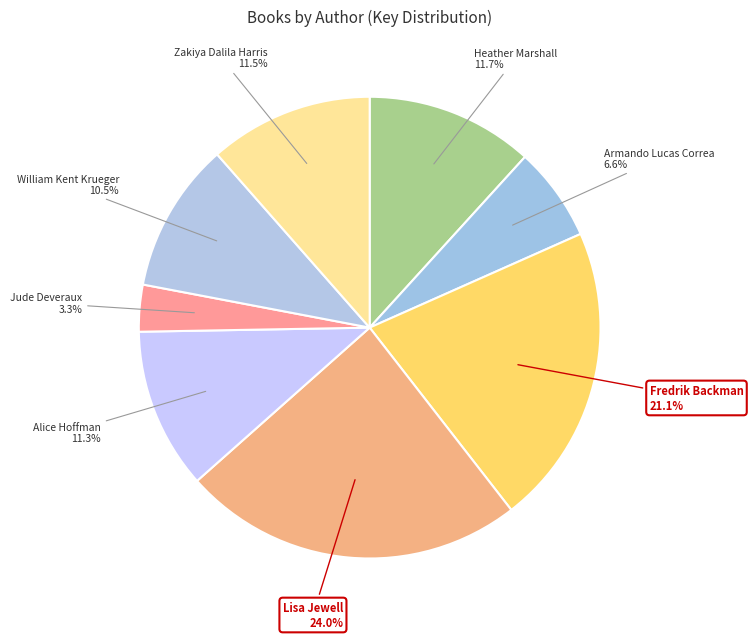

How many segments does this pie chart have?

8